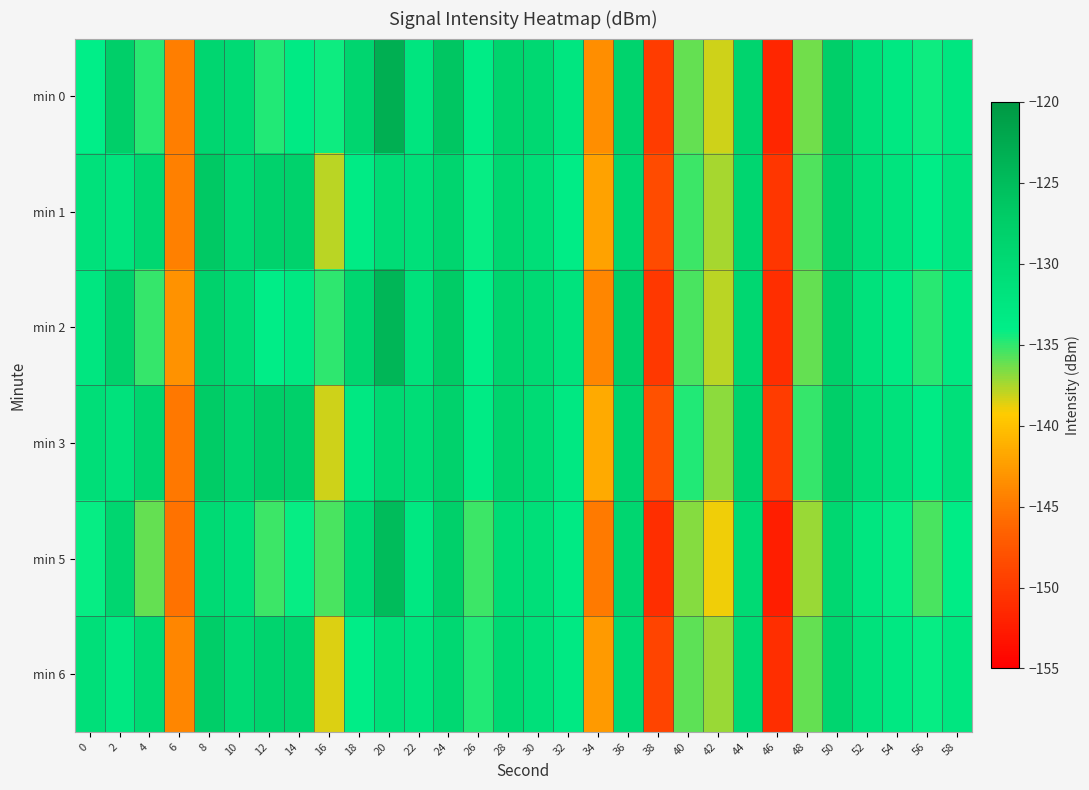

At which category does the chart reach its minimum across all series?

46